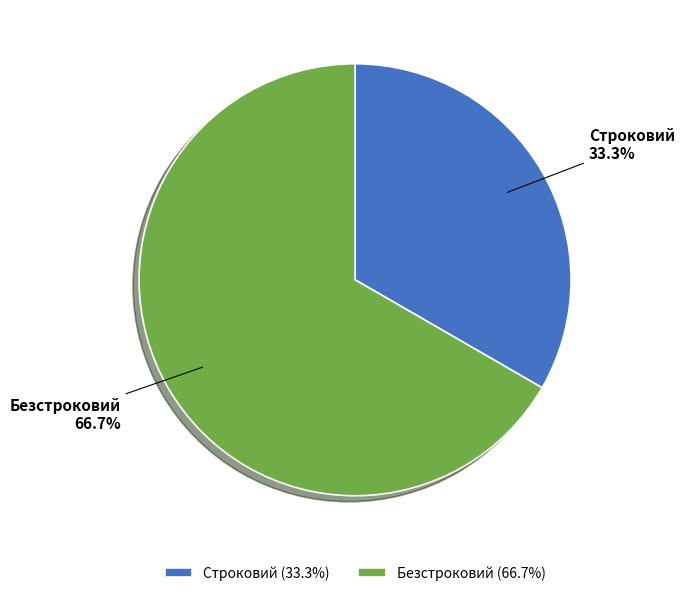

Is Безстроковий the majority of the pie?

Yes